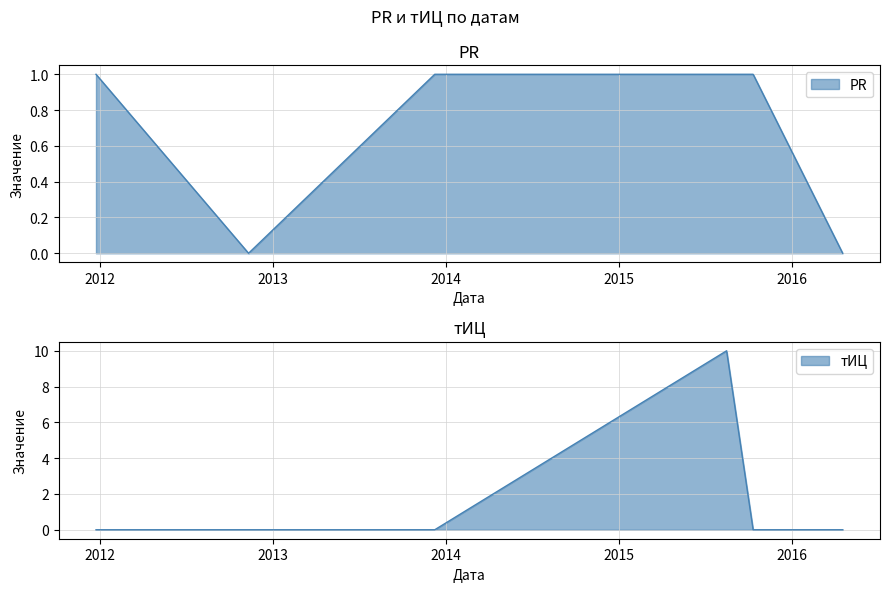

What are all the series names shown in the legend?

PR, тИЦ